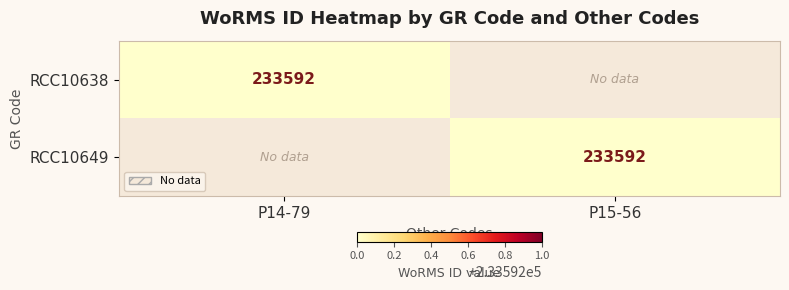

The value of RCC10638 at P14-79 is 304898. True or false?

False